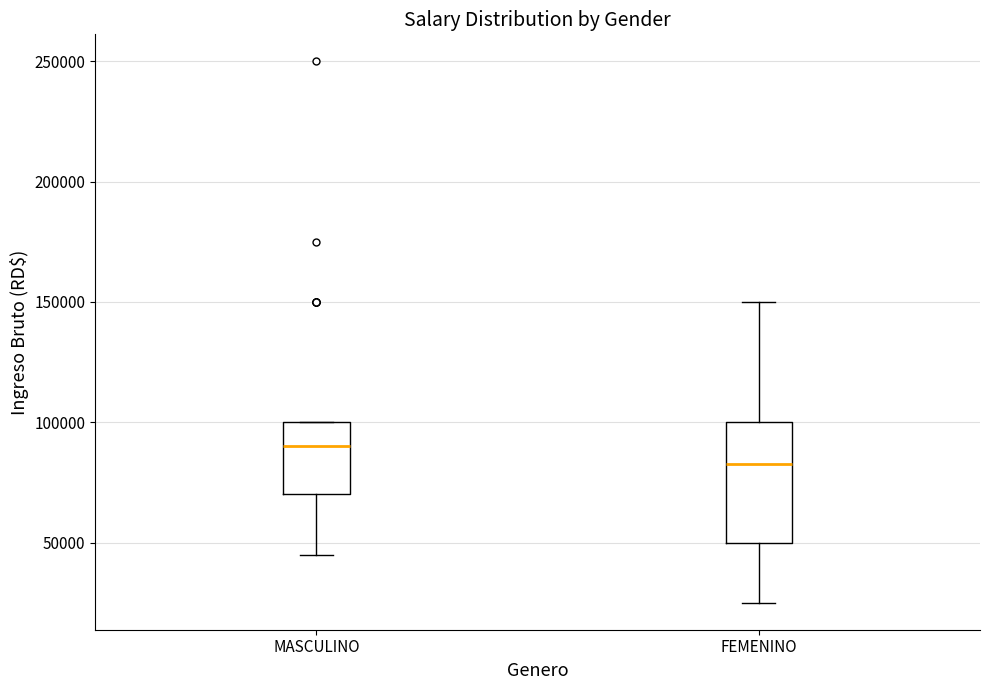

Where does the median line of the box for FEMENINO sit on the y-axis? The values are not printed on the chart, so give them approximately, as read against the axis.

85000